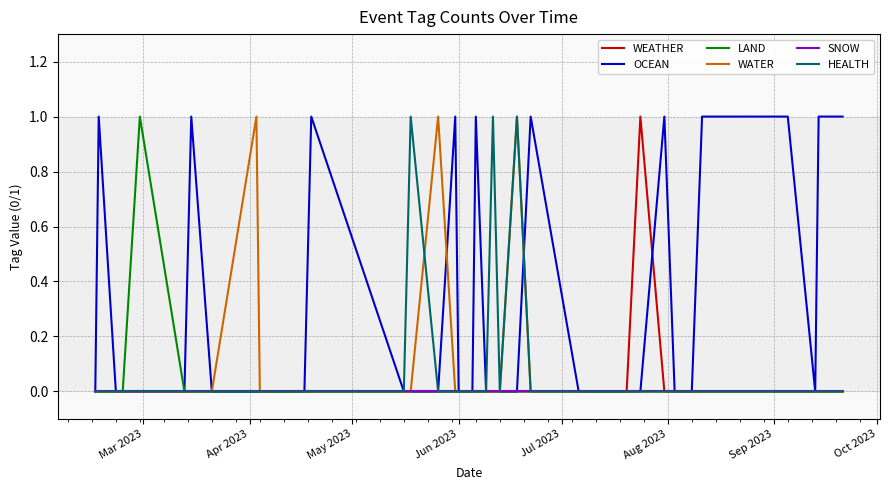

What is the sum of all HEALTH values?

3